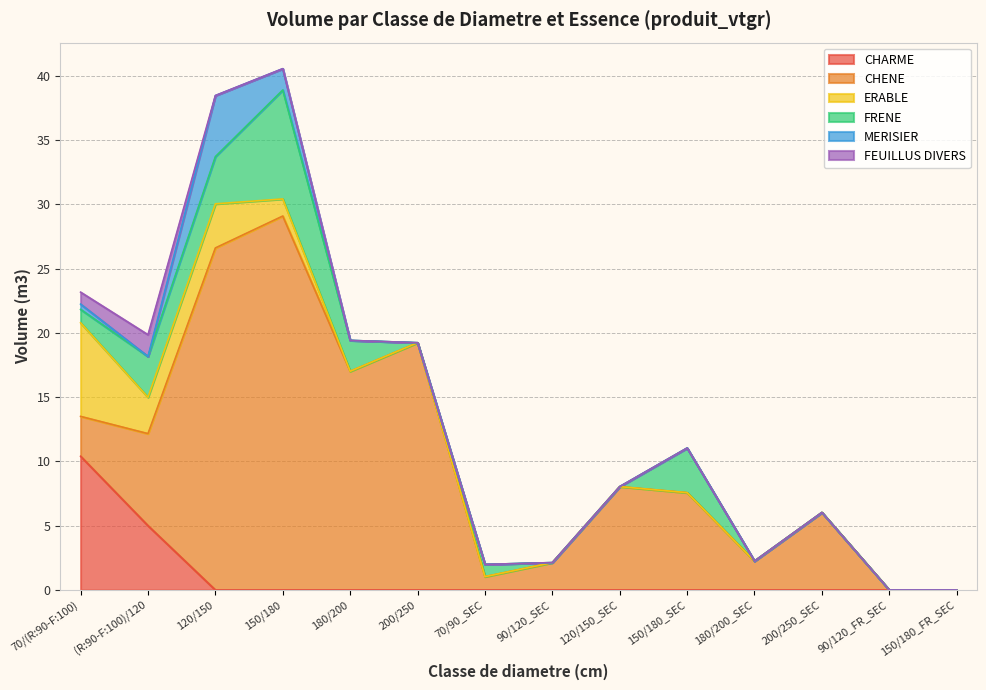

Is it true that ERABLE equals 4.2 at 200/250?

False